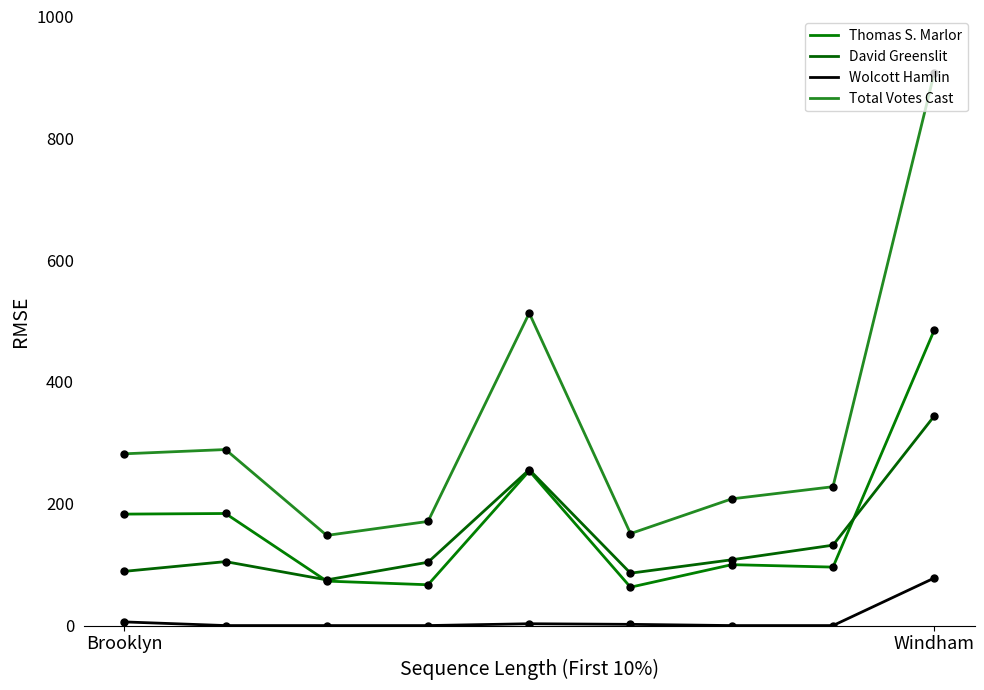

Is this an area chart (filled region under the line)?

No